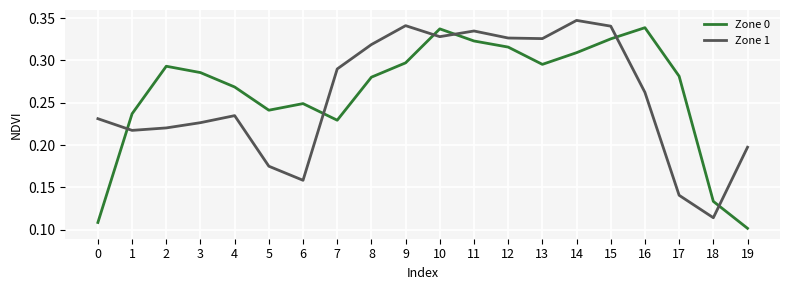

True or false: Zone 0 and Zone 1 cross at least once.

True